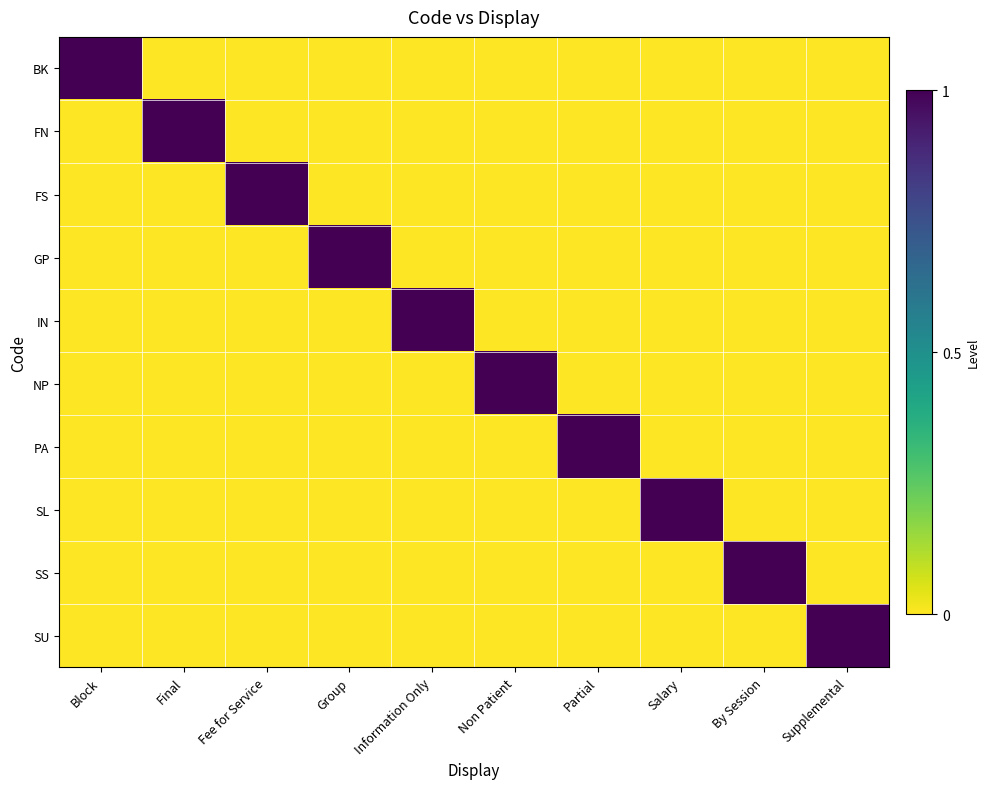

Which series has the largest total across all categories?

BK